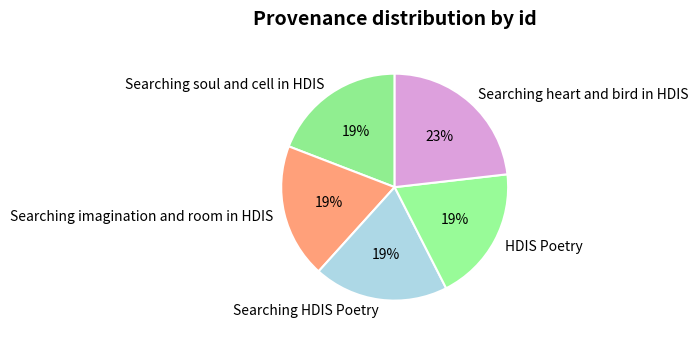

What percentage is the Searching soul and cell in HDIS slice, to the nearest percent?

19%